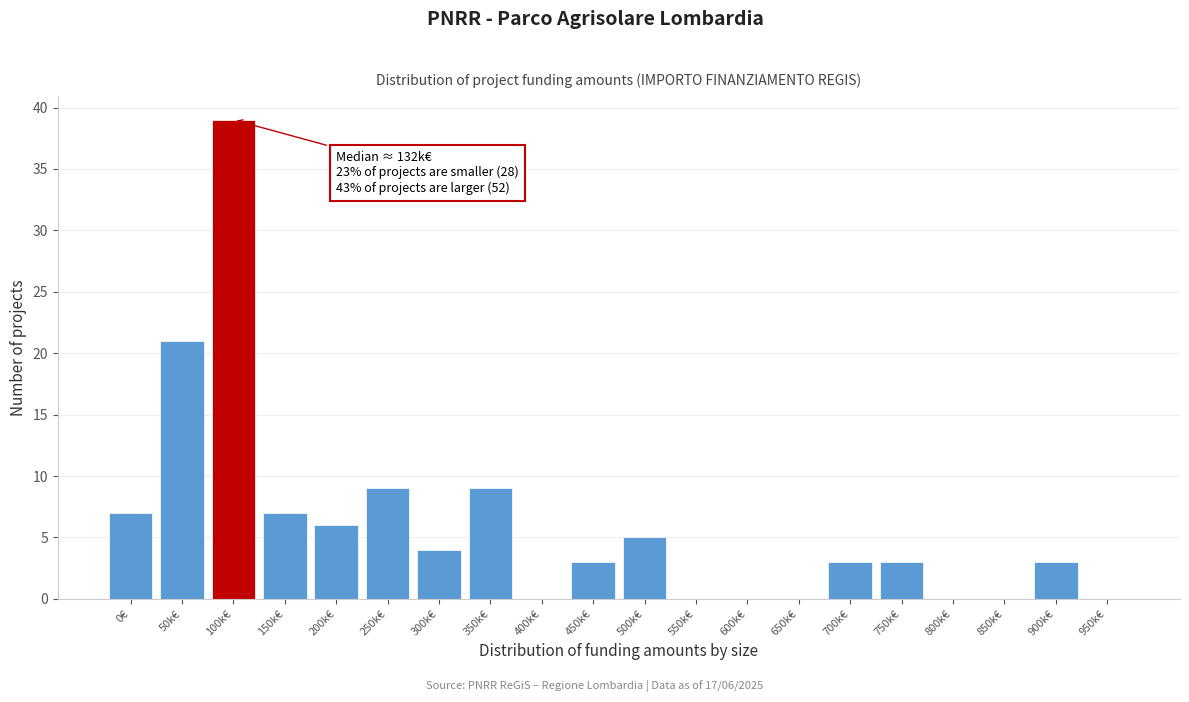

Reading left to right, what are all the values shown in this chart?

0€=7	50k€=21	100k€=39	150k€=7	200k€=6	250k€=9	300k€=4	350k€=9	400k€=0	450k€=3	500k€=5	550k€=0	600k€=0	650k€=0	700k€=3	750k€=3	800k€=0	850k€=0	900k€=3	950k€=0